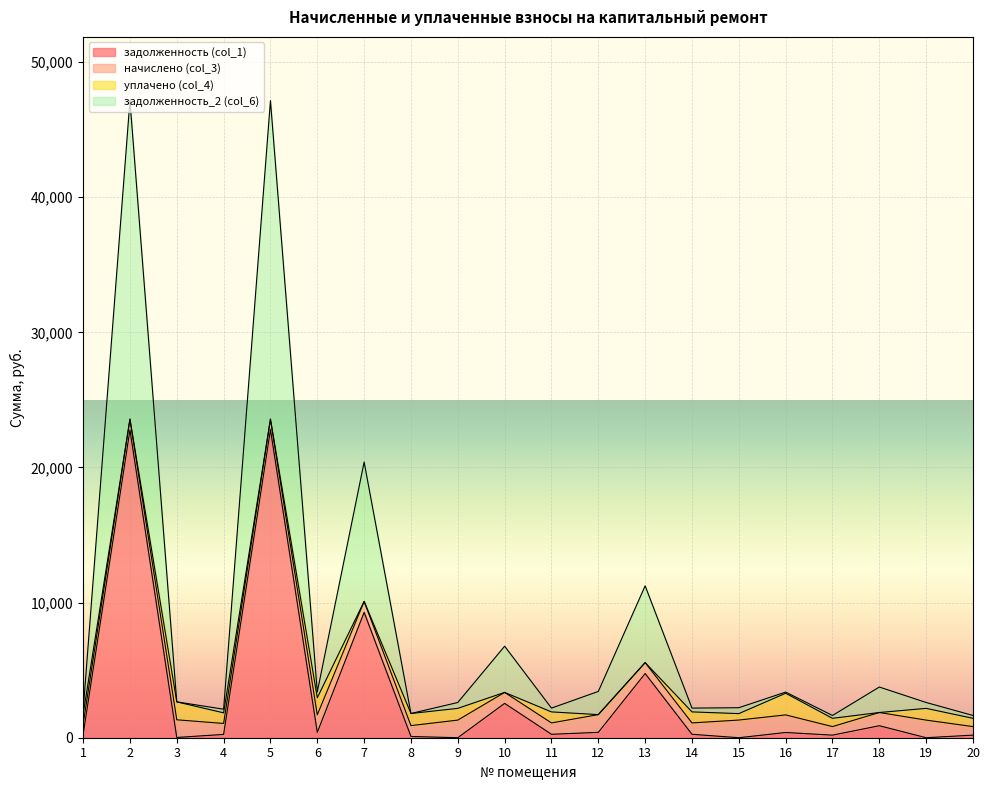

How many interior local peaks does the задолженность_2 (col_6) series have?

7